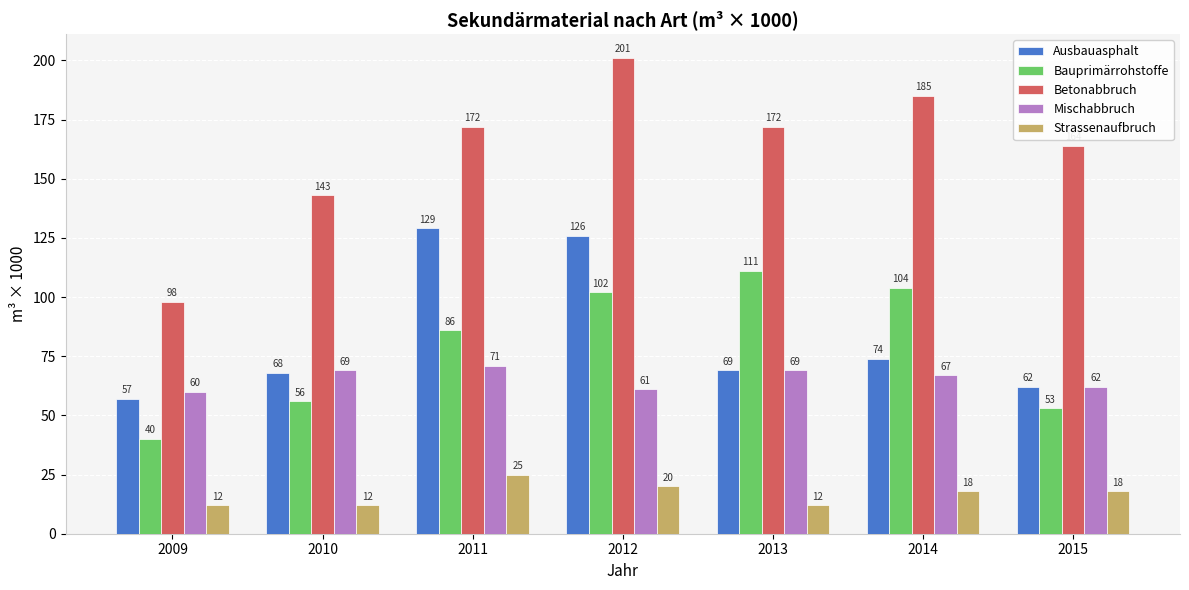

Does the chart contain stacked bars?

No